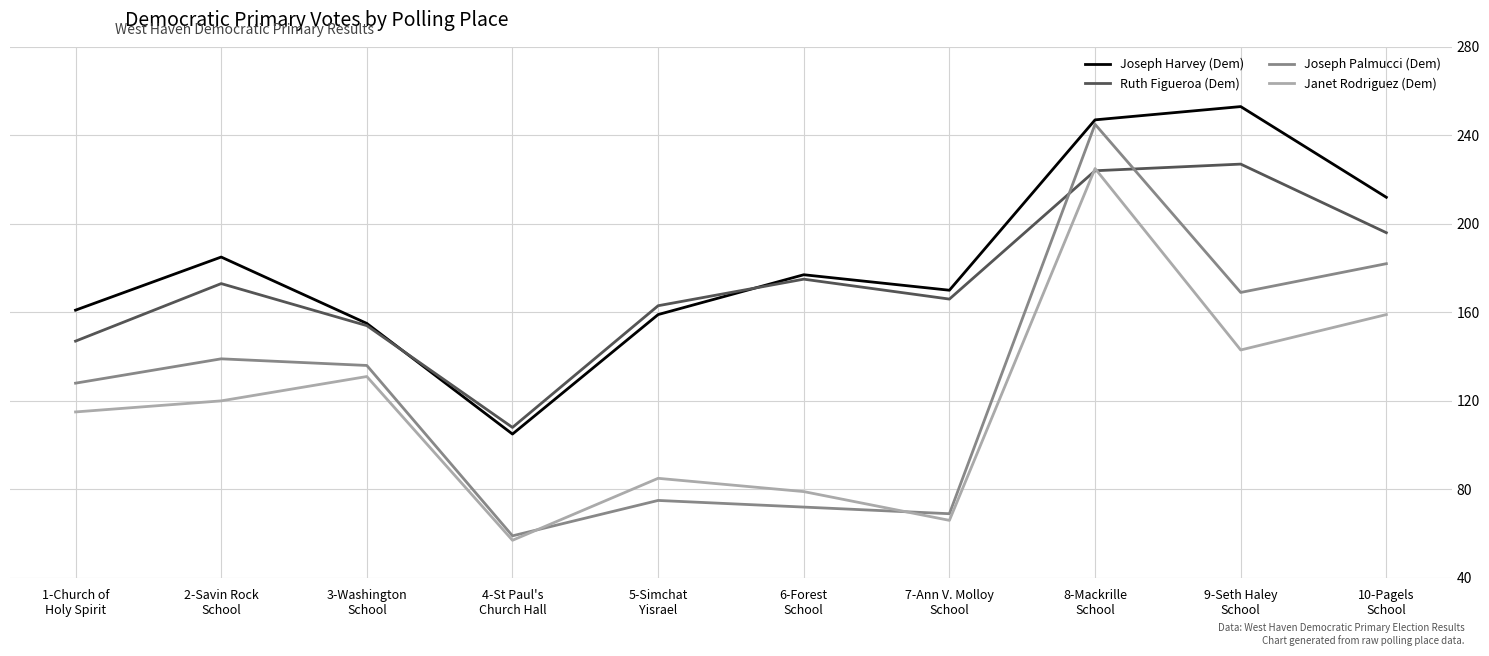

What is the greatest value displayed?

253